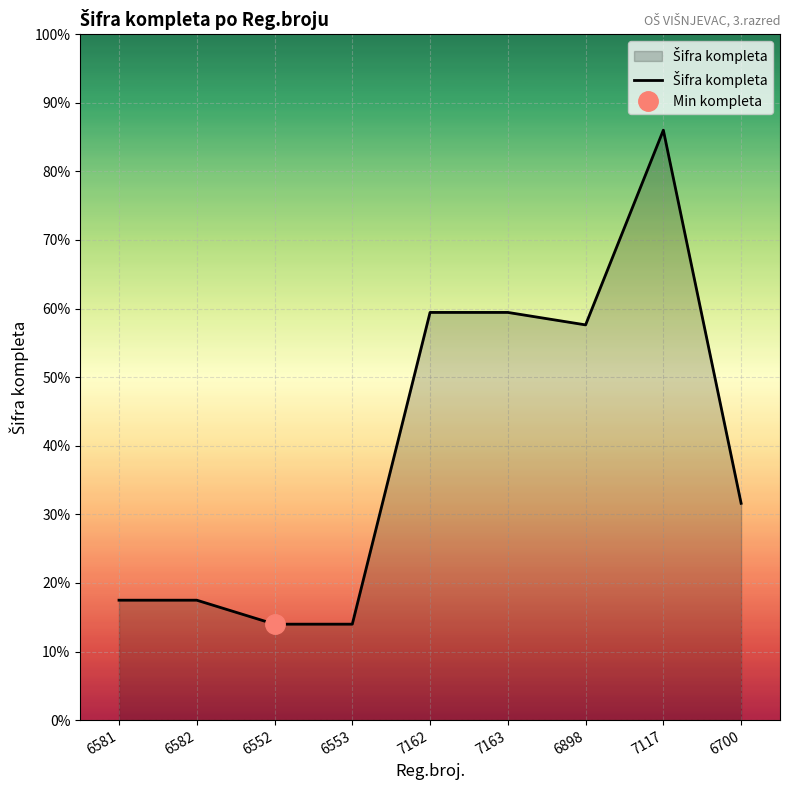

Is it true that the value at 6552 is 4338?

True